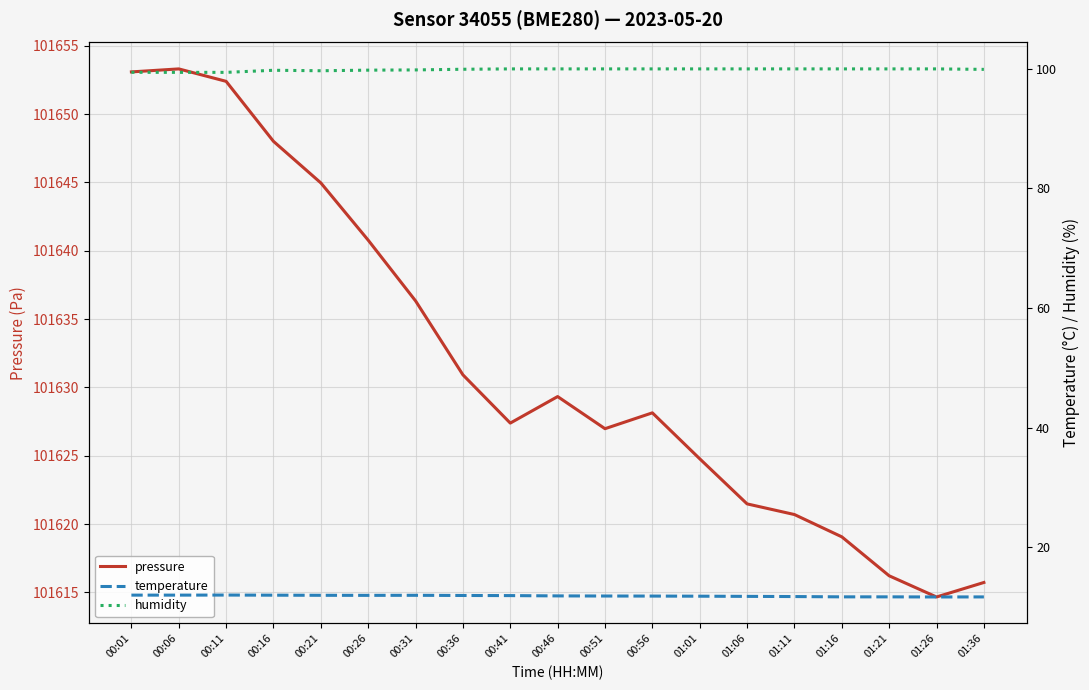

The humidity series shows 100.0 at 01:06. True or false?

True